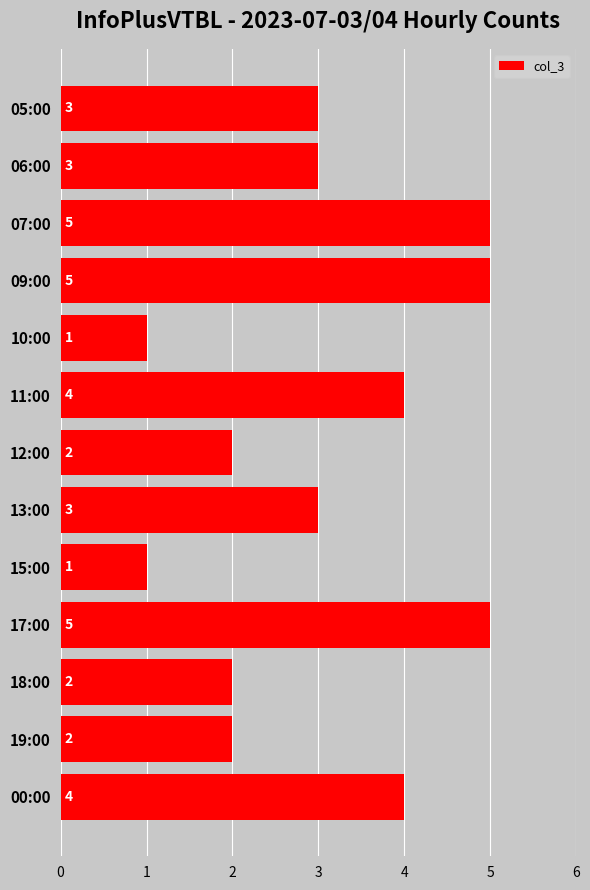

What is the ratio of the value at 07:00 to the value at 18:00?

2.5